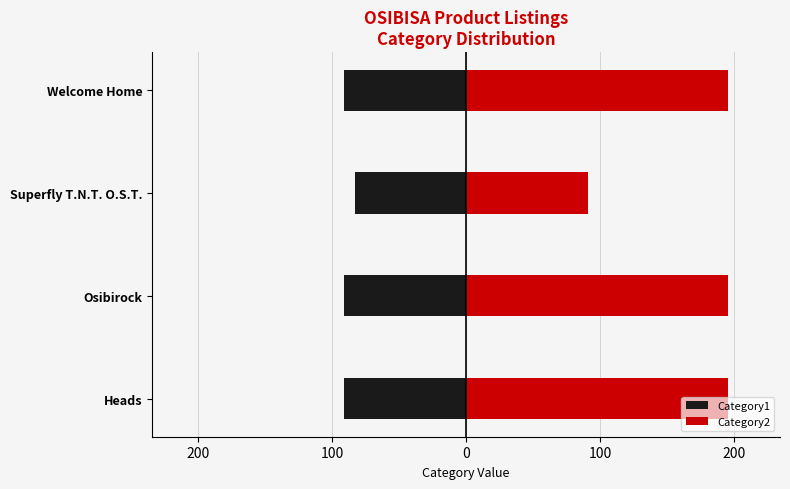

What is the average value of the Category2 series?

169